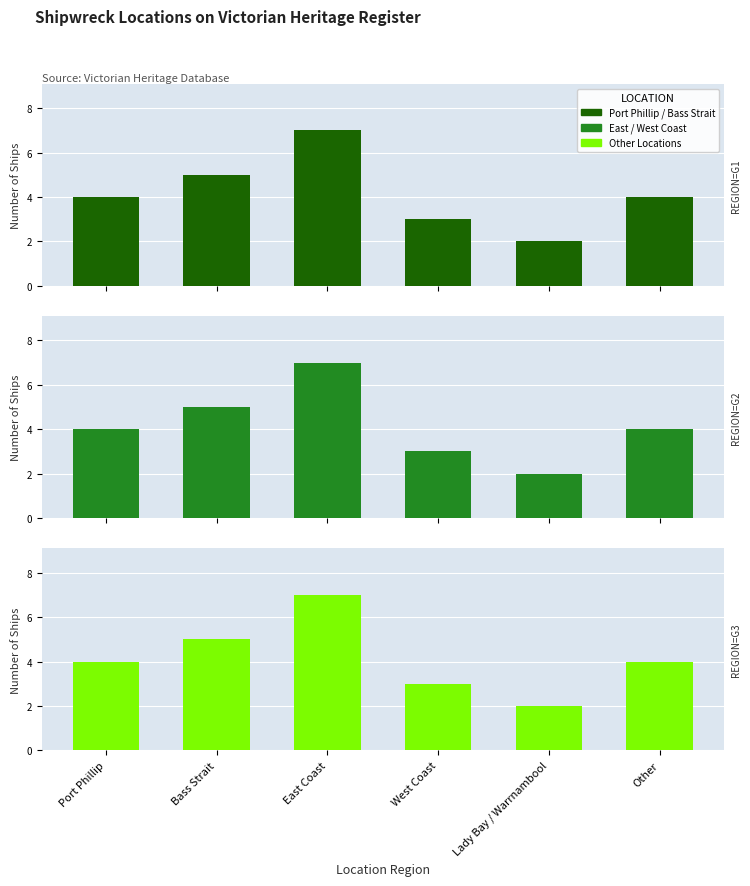

Count the number of data series in this chart.

3